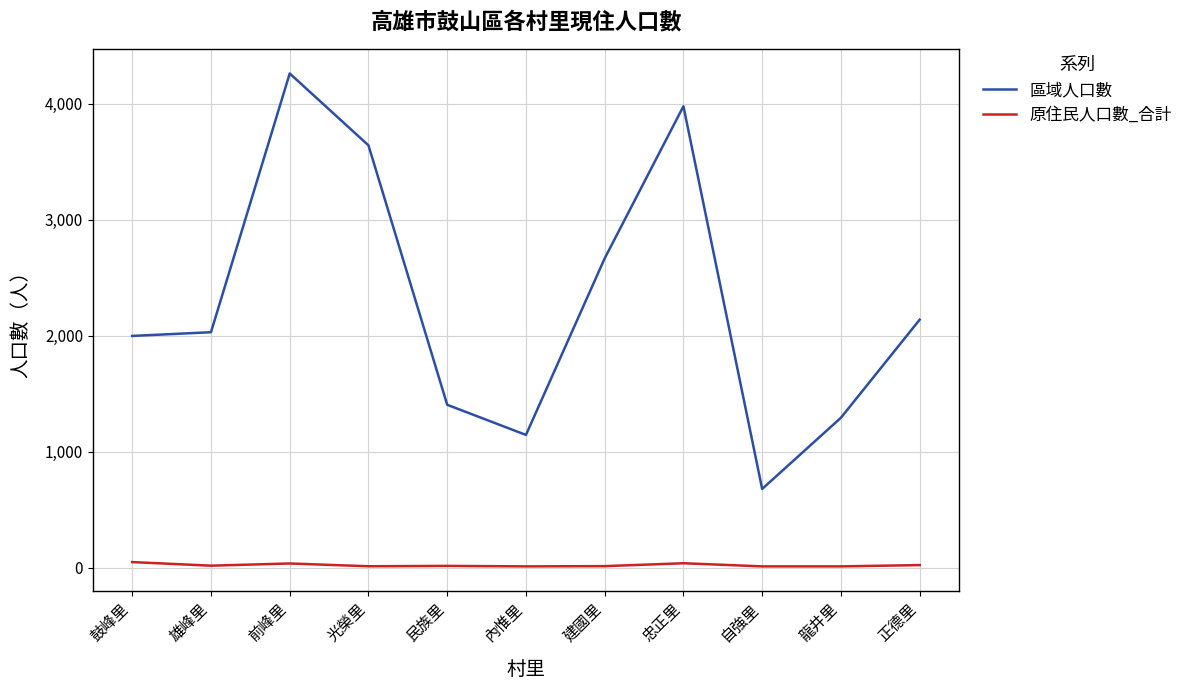

True or false: 區域人口數 and 原住民人口數_合計 cross at least once.

False